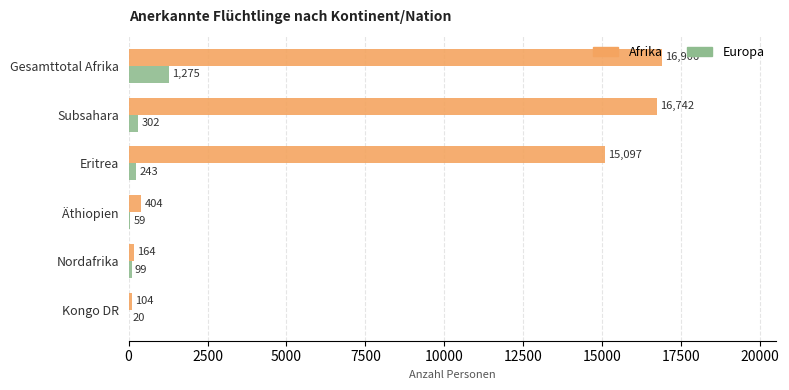

Where is Afrika nearest to the value 8505?

Eritrea